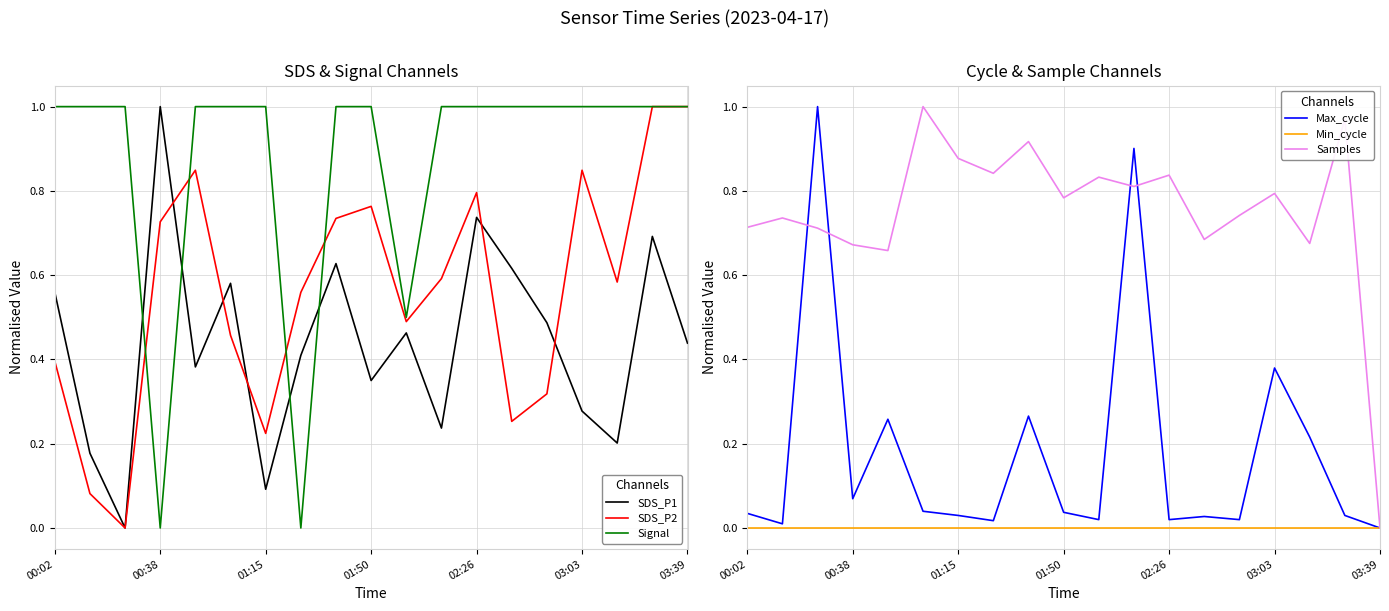

What is the value of the SDS_P2 point at the 10th from the left?

0.8